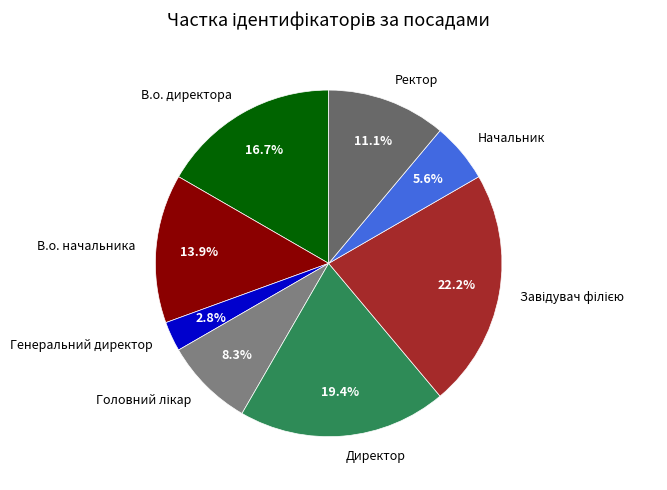

Which category has the smallest portion of the pie?

Генеральний директор